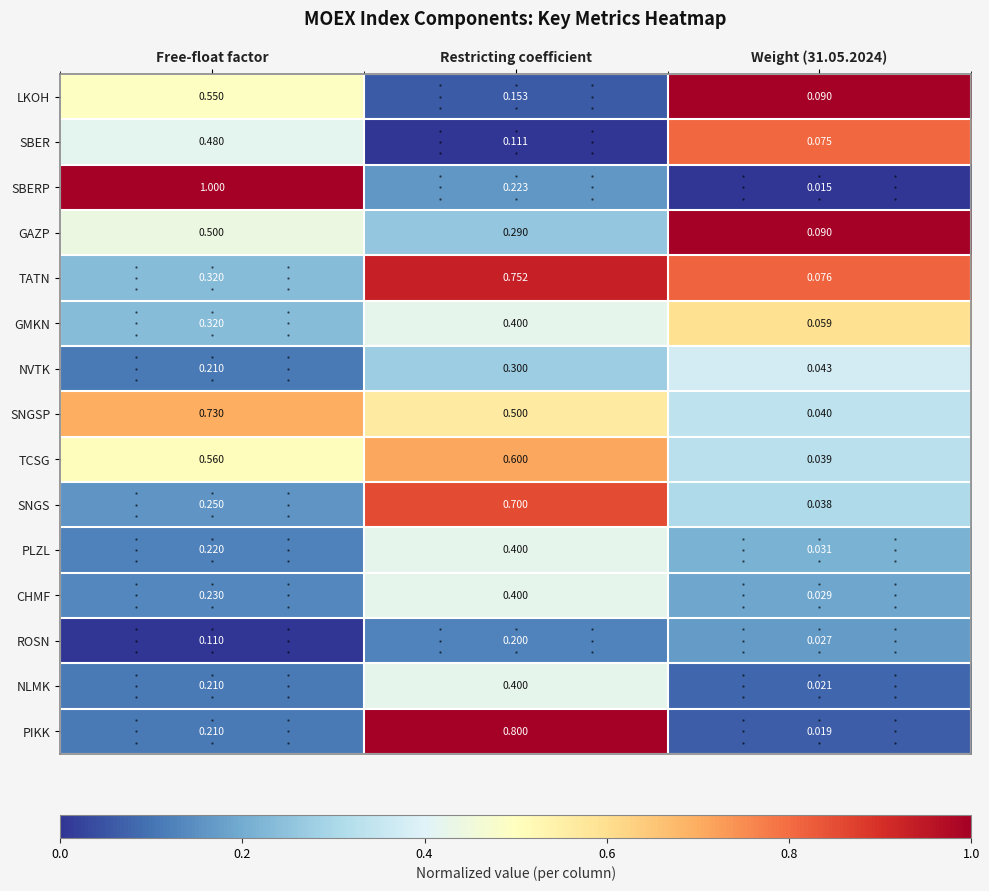

Count the number of categories in the chart.

3